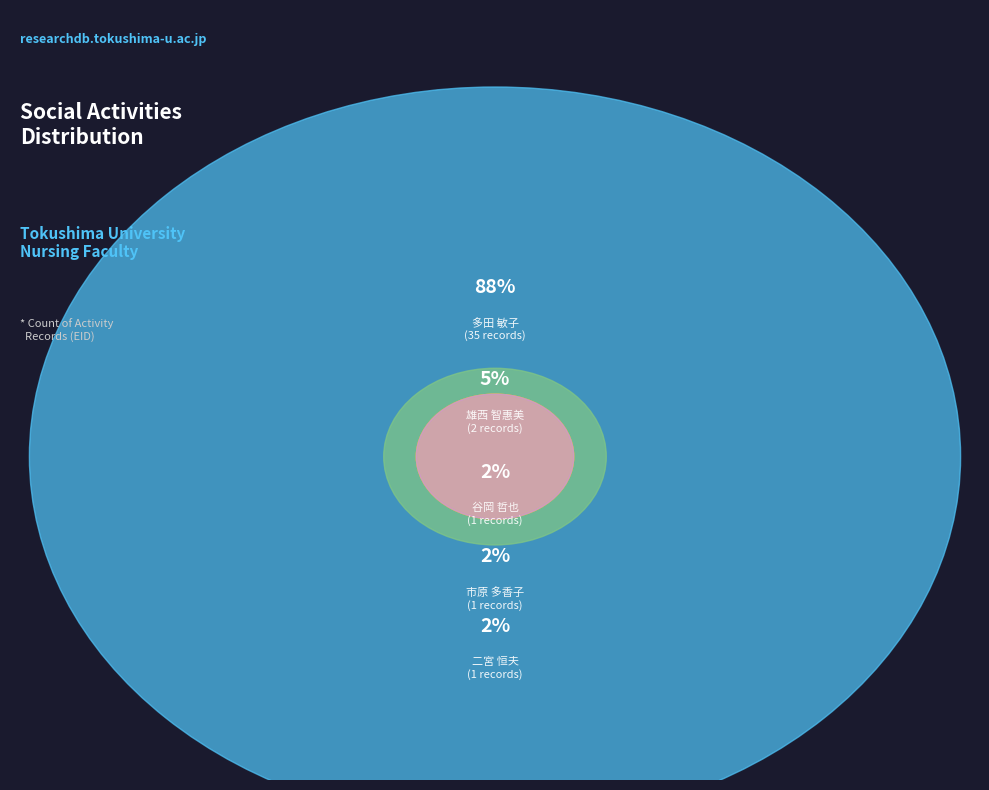

To the nearest percent, what percentage of the pie is 雄西 智惠美?

5%